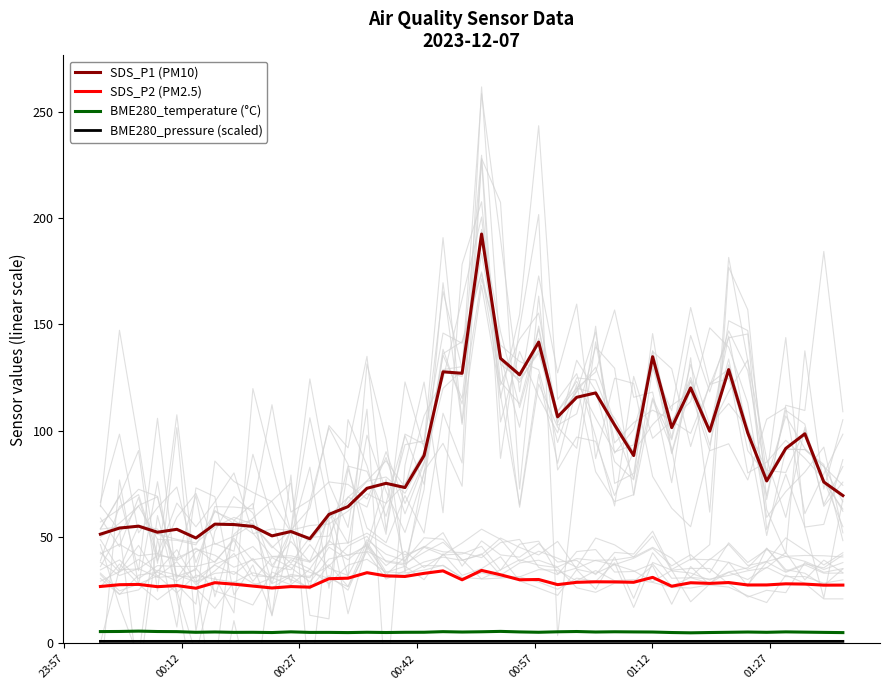

What value does the SDS_P1 (PM10) series have at 00:12?

54.2